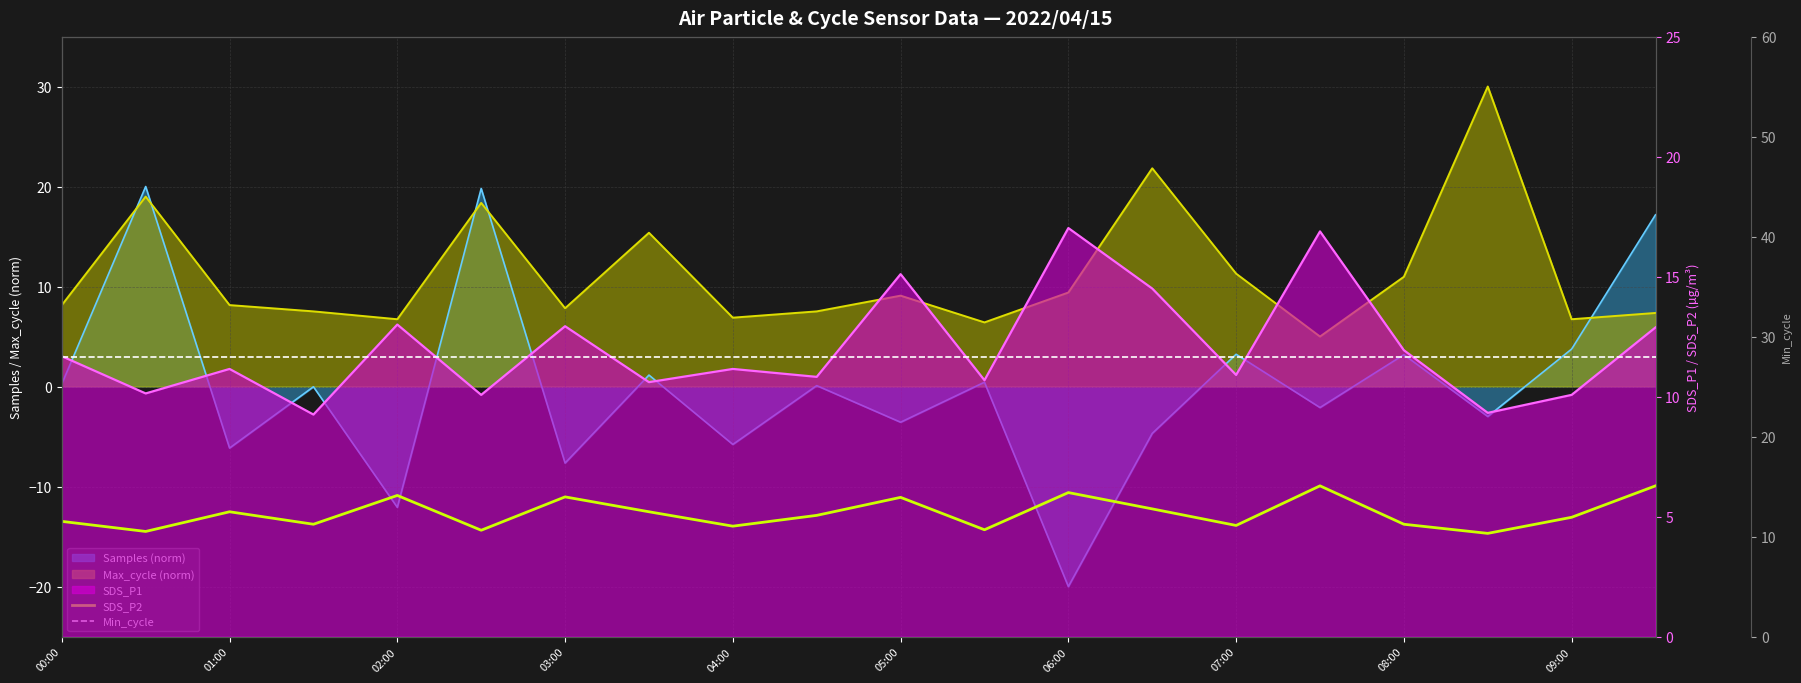

How many times do Min_cycle and Max_cycle line cross each other?

2